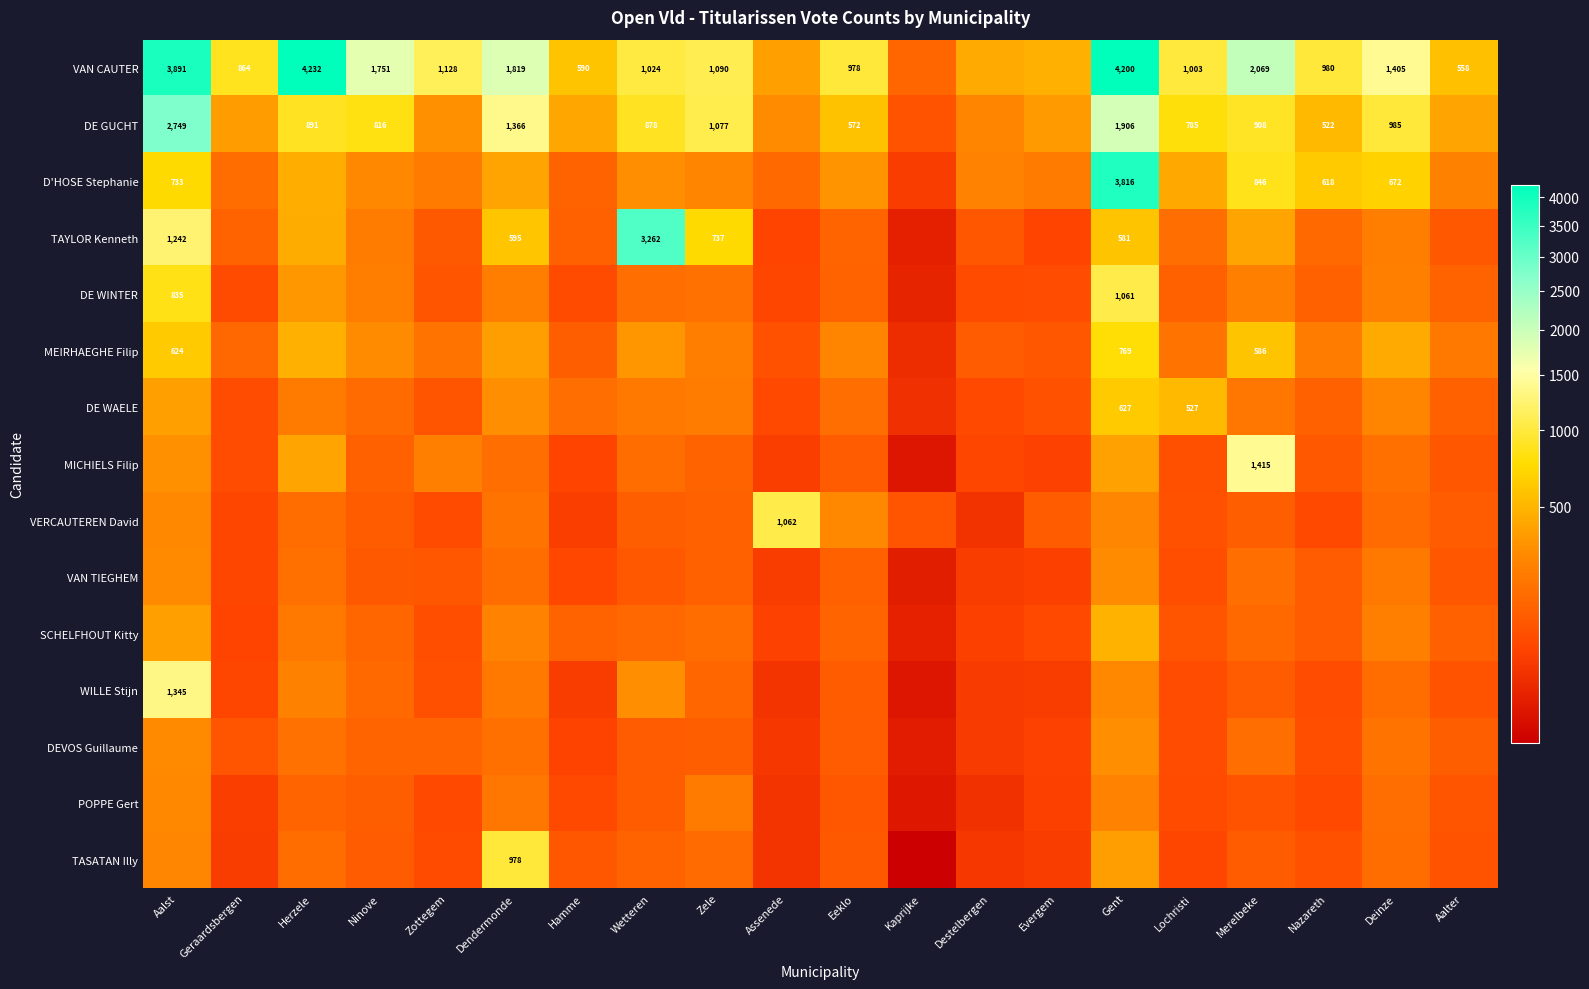

The TAYLOR Kenneth series shows 1242 at Aalst. True or false?

True